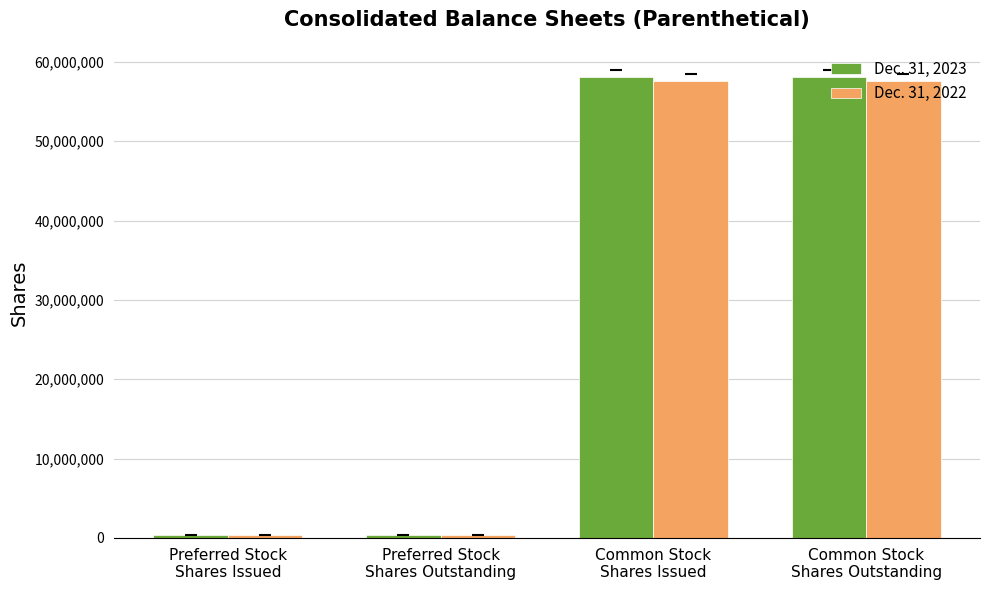

Are the bars grouped side by side (vs. stacked)?

Yes